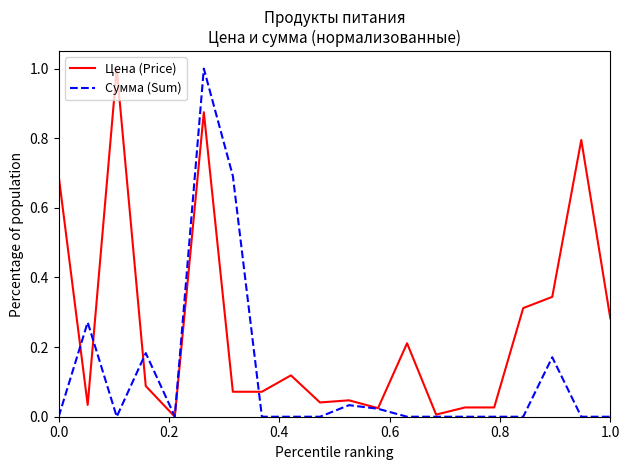

What is the maximum value for Цена (Price)?

1.0